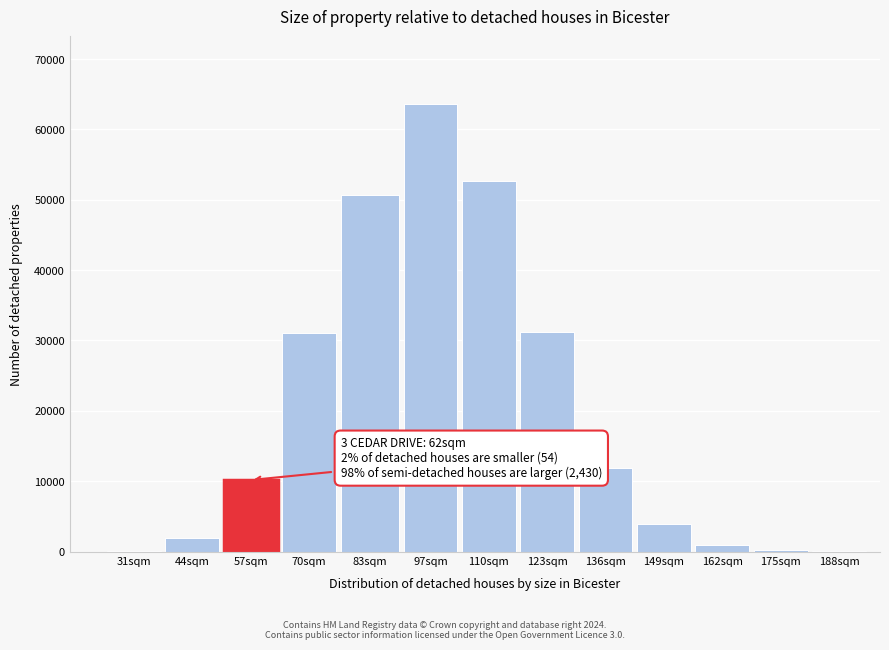

The value at 70sqm is 11347. True or false?

False